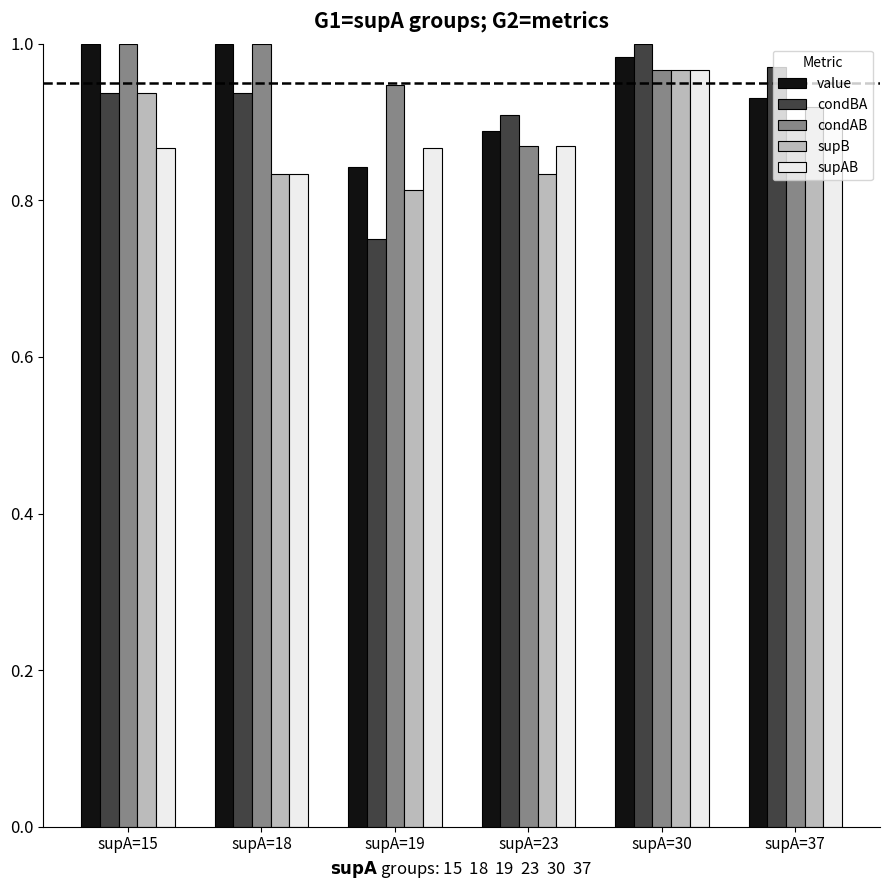

Are the bars horizontal?

No